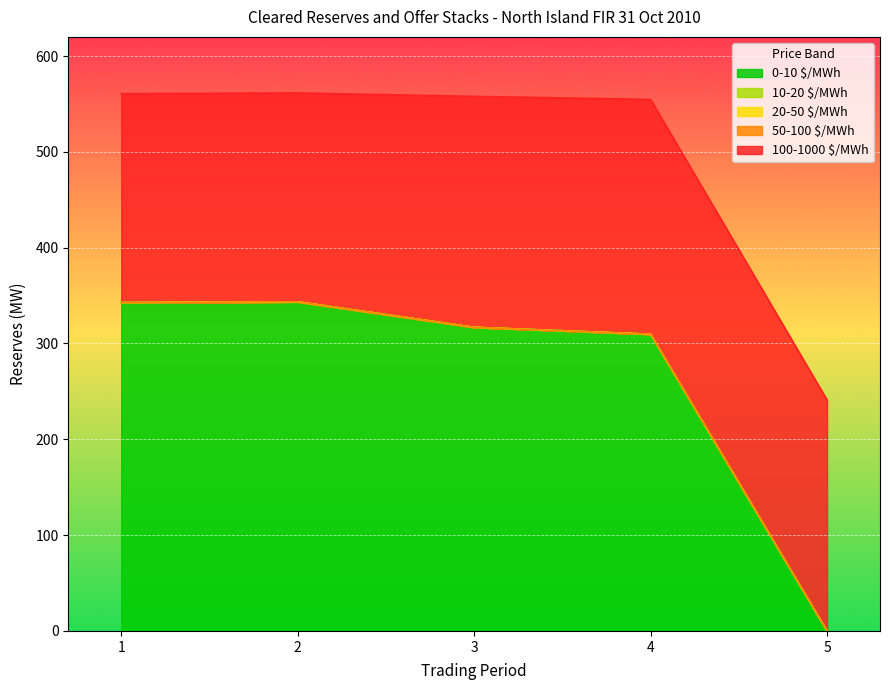

The 0-10 $/MWh series shows 342.7 at 1. True or false?

True